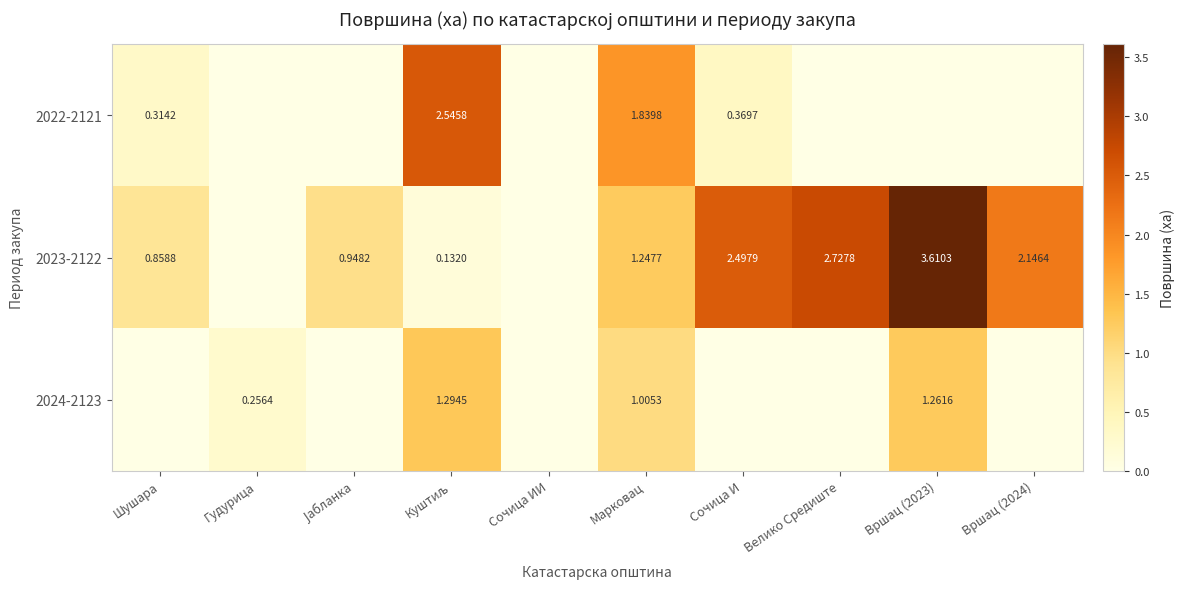

What is the sum of all 2024-2123 values?

3.8